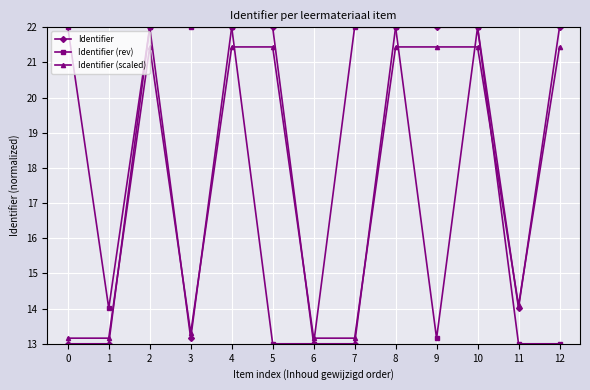

What is the difference between the maximum and second lowest values in the Identifier (rev) series?

9.0